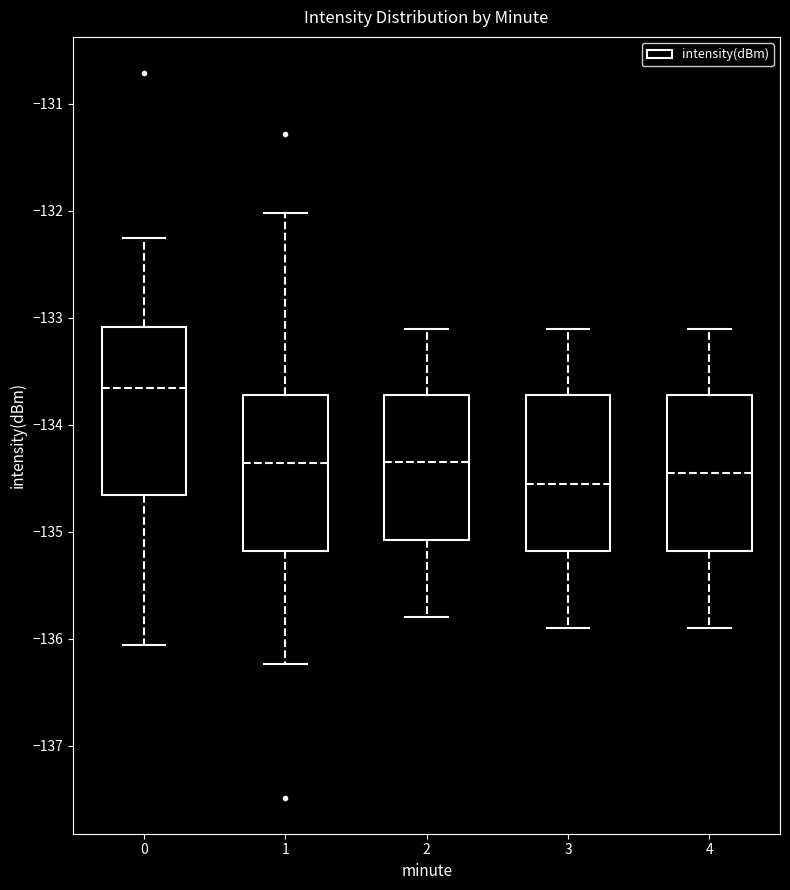

Which box has the lowest median line?

3